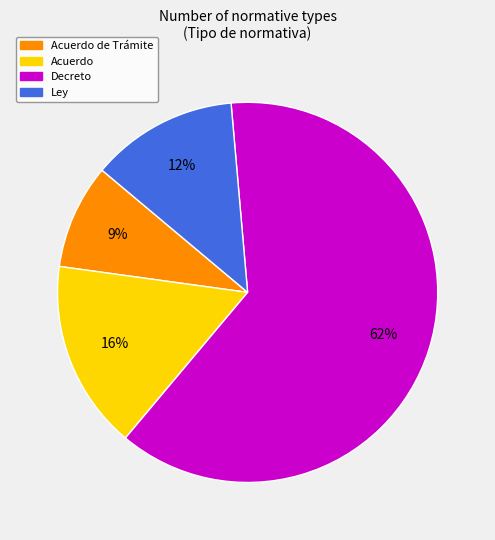

Does any single category account for the majority?

Yes